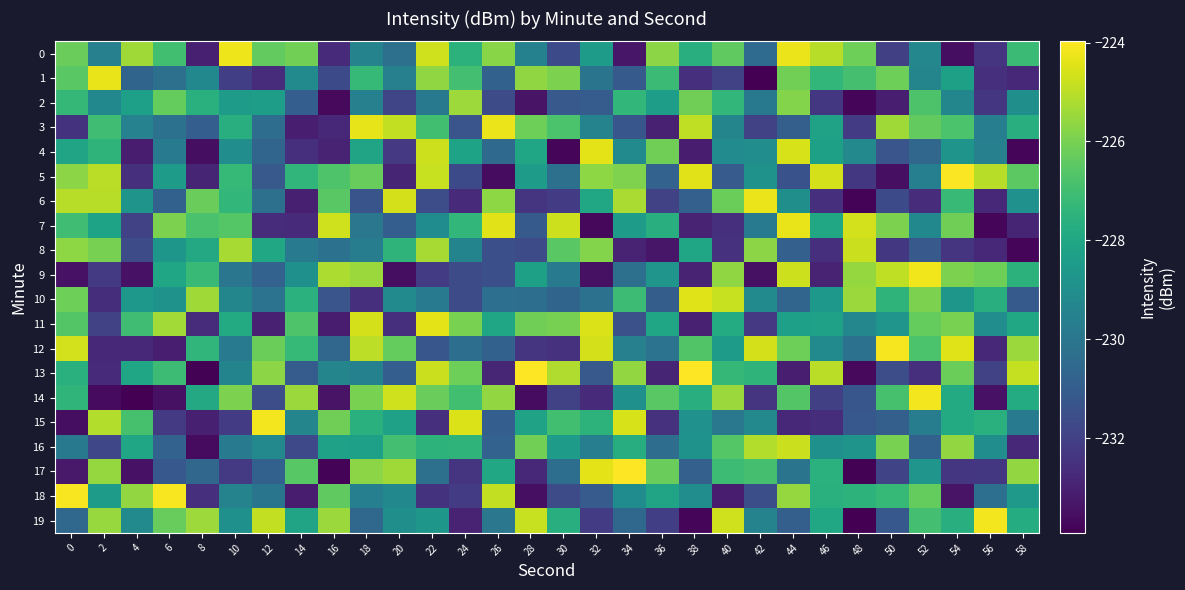

At which category does the chart reach its minimum across all series?

4